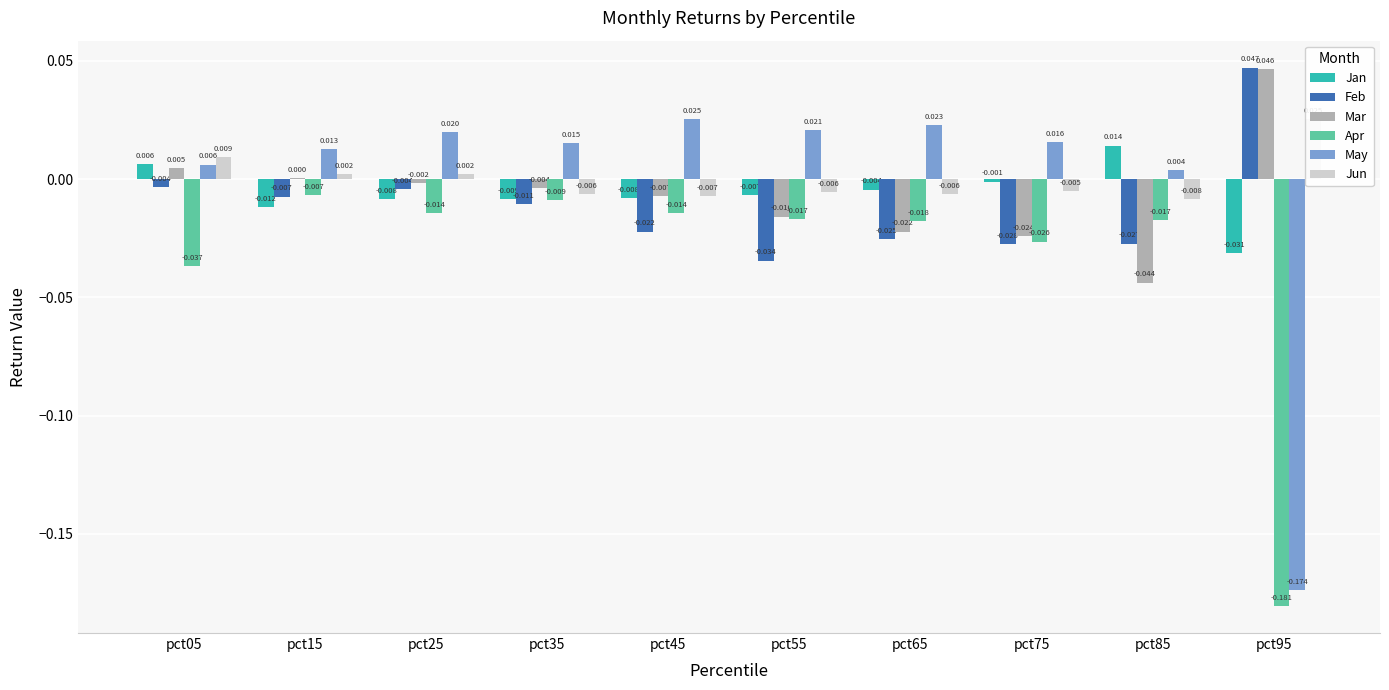

At pct85, list the series in order from largest to smallest.

Jan, May, Jun, Apr, Feb, Mar